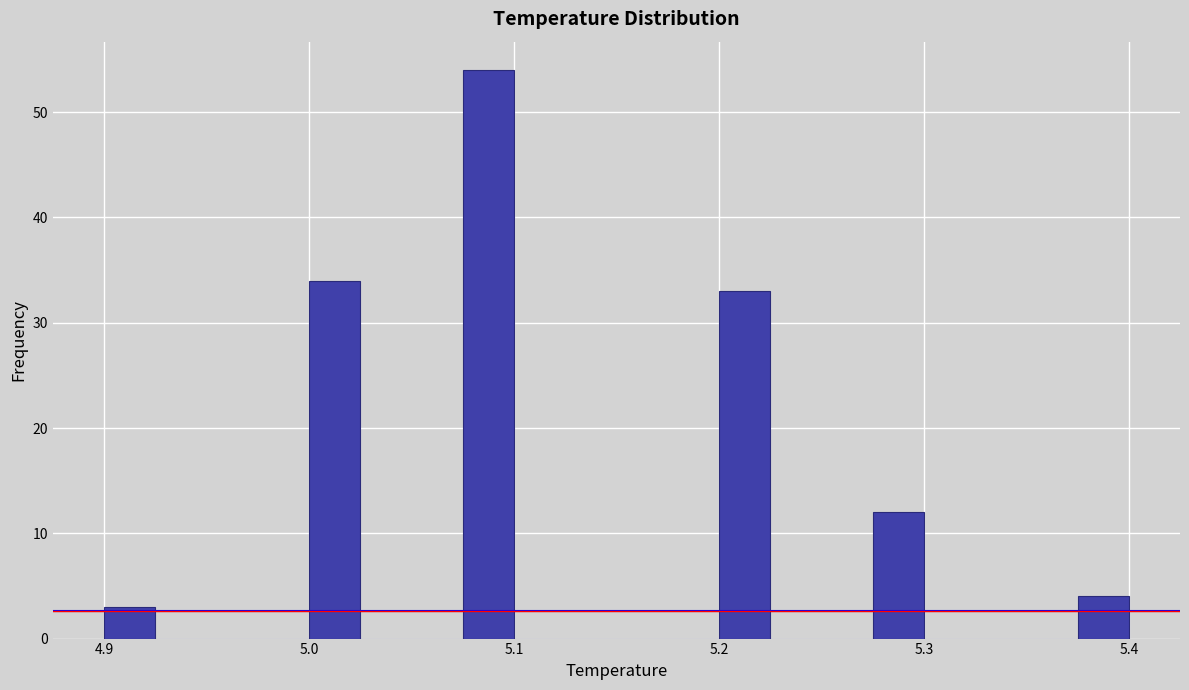

Read against the x-axis, roughly where is the centre of the tallest bar?

5.09